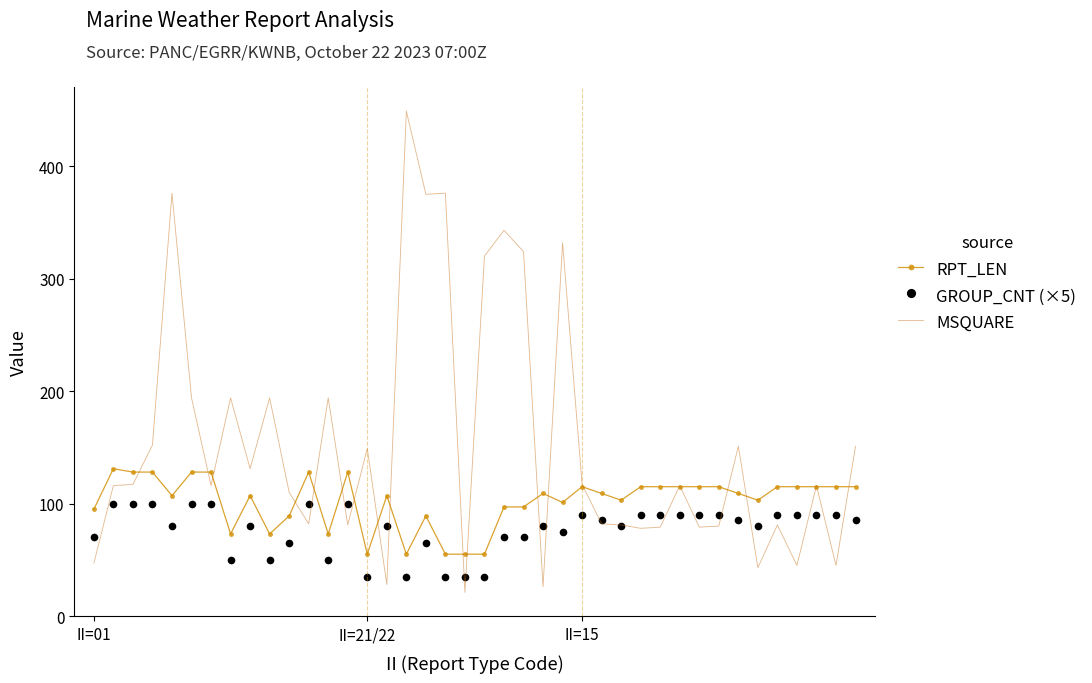

Which series has the largest total across all categories?

MSQUARE